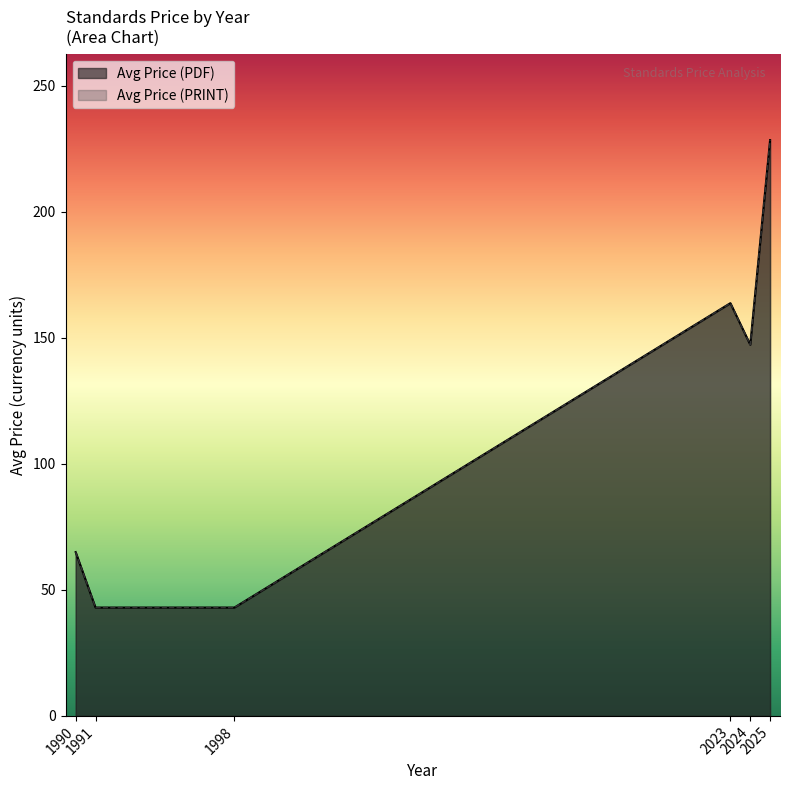

Which category has the lowest value in the Avg Price (PDF) series?

1991